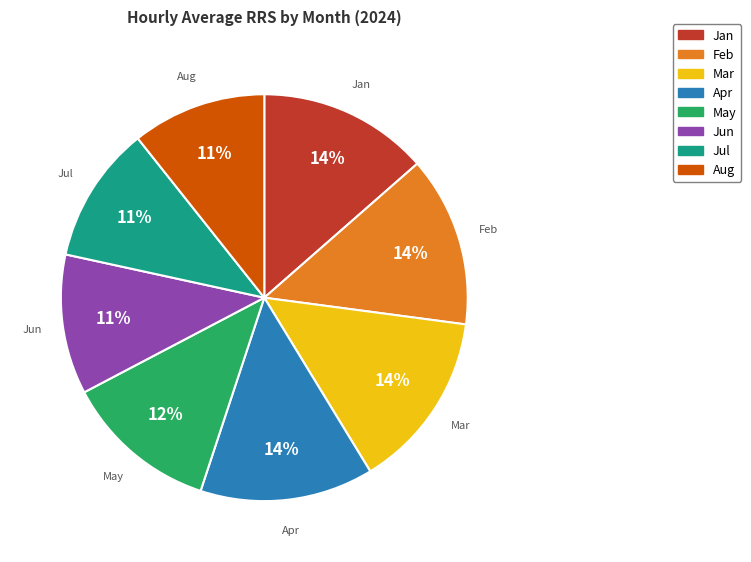

Combined, do Apr and Aug account for over 50%?

No